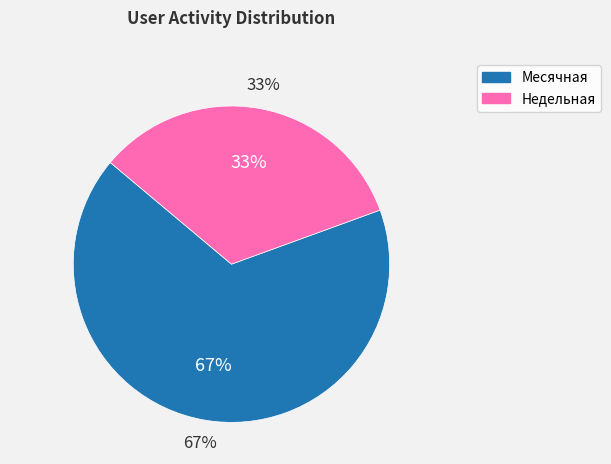

Is it true that Месячная is 67% of the pie?

True